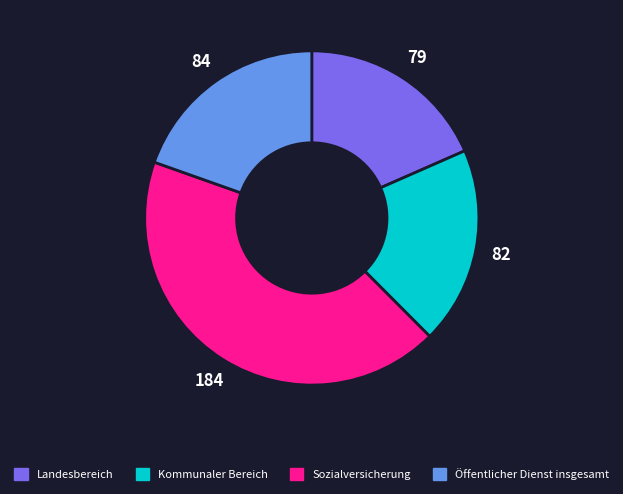

Which category has the smallest portion of the pie?

Landesbereich